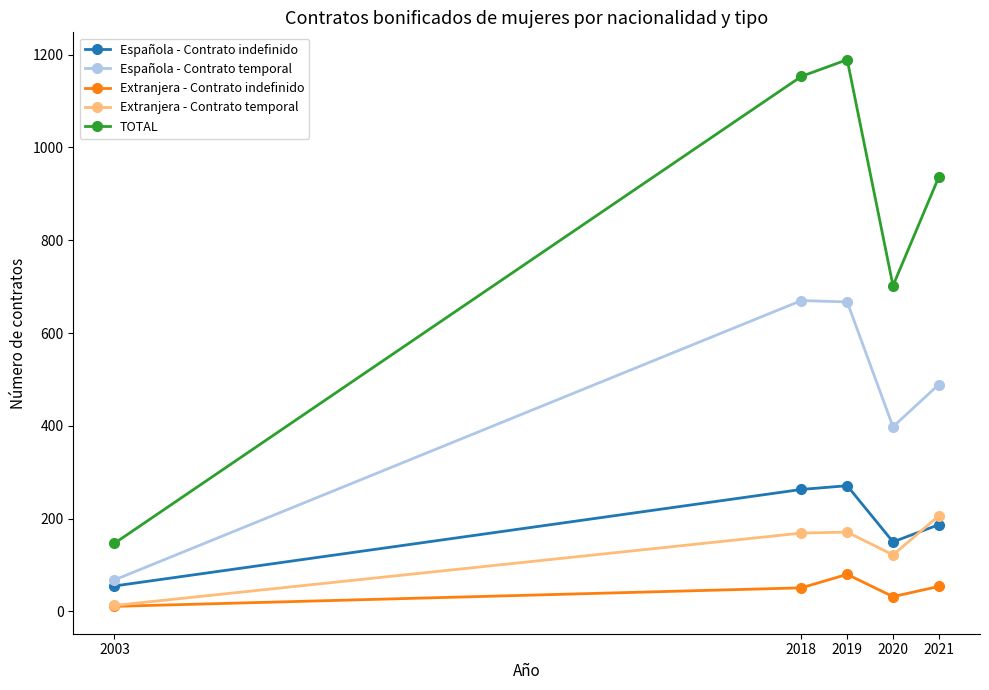

Between 2021 and 2003, which is larger?

2021